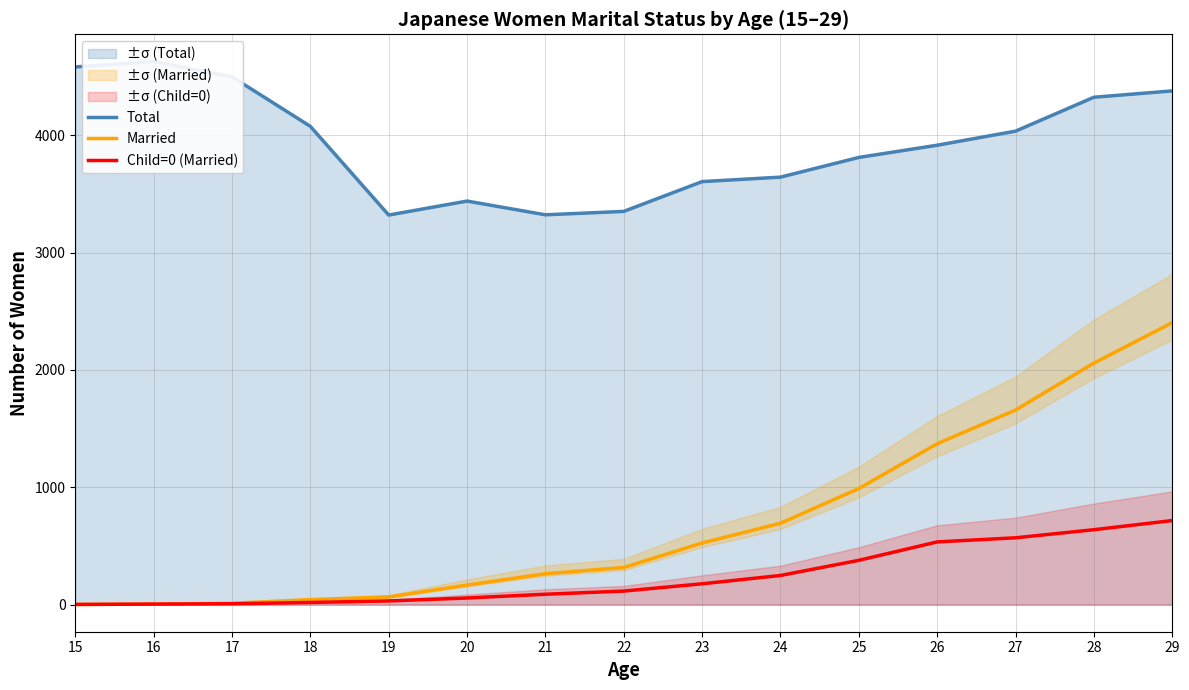

Reading left to right, what are all the values shown in this chart?

Total: 4582	4629	4498	4076	3320	3439	3322	3351	3605	3643	3811	3915	4035	4324	4378
Married: 1	4	11	42	65	166	263	316	525	693	989	1371	1658	2058	2403
Child=0 (Married): 1	4	7	18	31	56	88	115	177	248	377	534	569	638	716